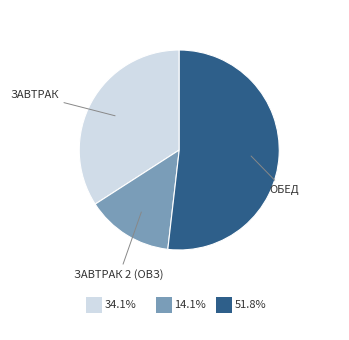

Is there any slice that represents more than half of the pie?

Yes